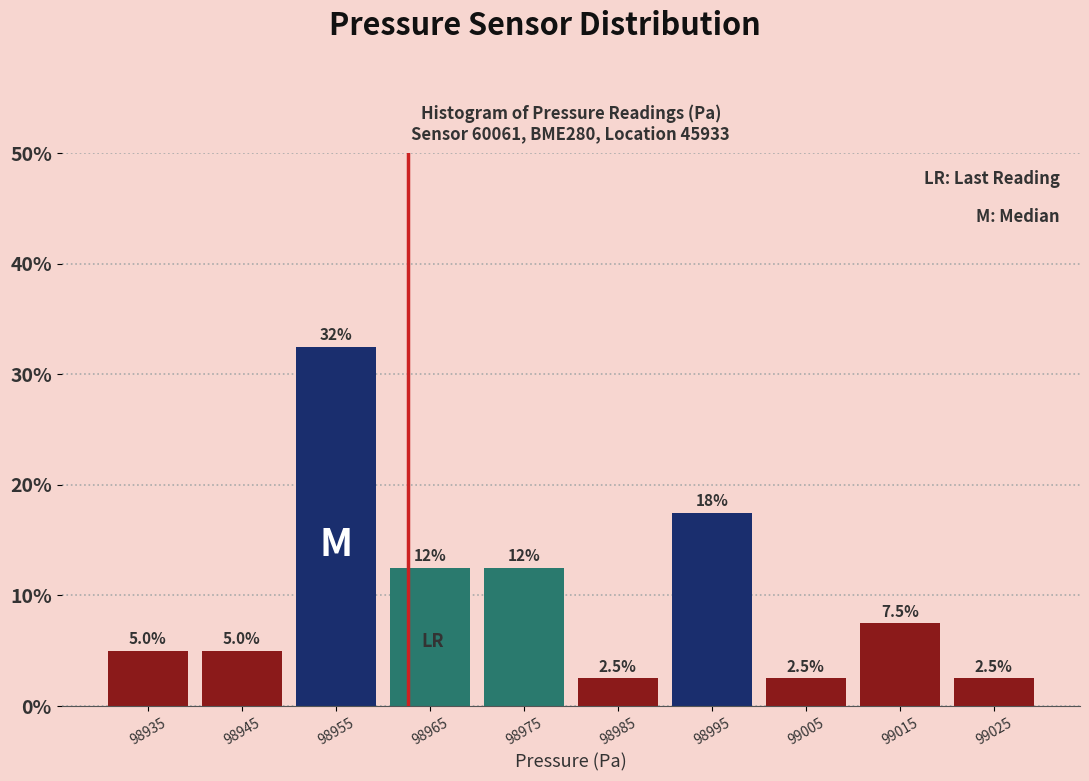

Which range on the x-axis has the tallest bar?

98950 to 98960